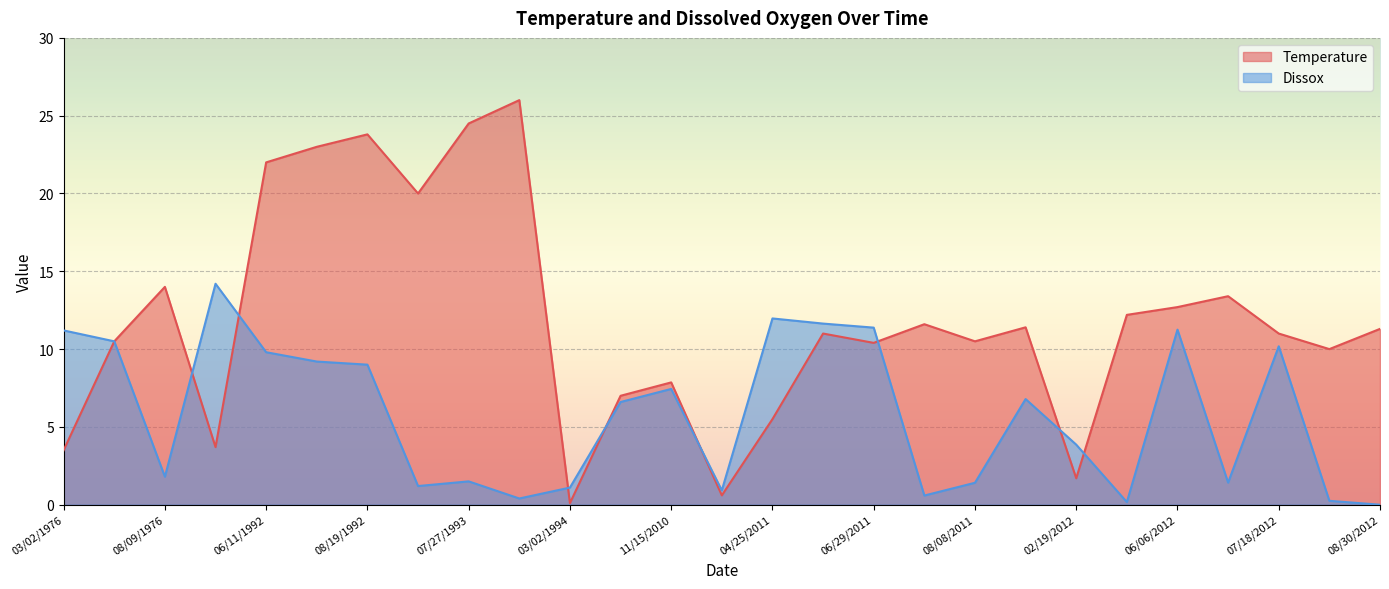

Does the chart display data point markers on the line(s)?

No